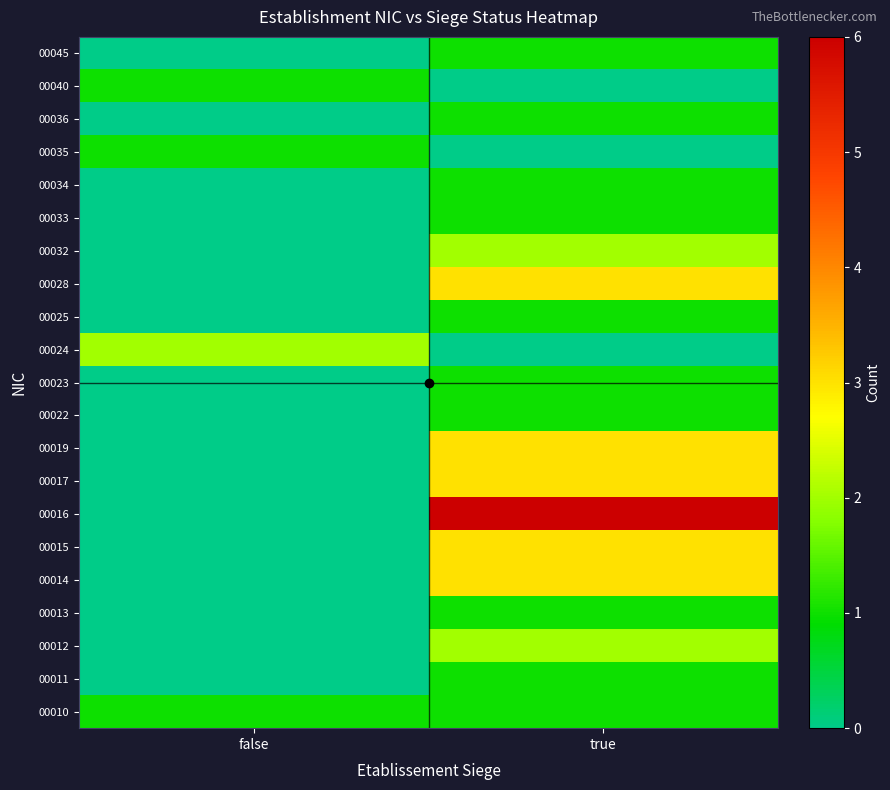

At which category does the chart reach its minimum across all series?

false